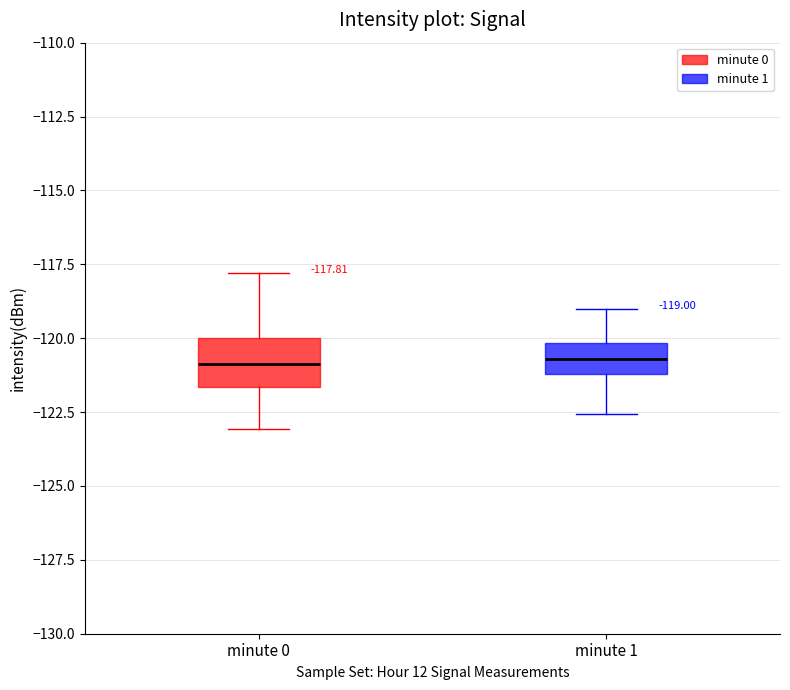

Comparing the boxes themselves (not the whiskers), which one is the tallest?

minute 0